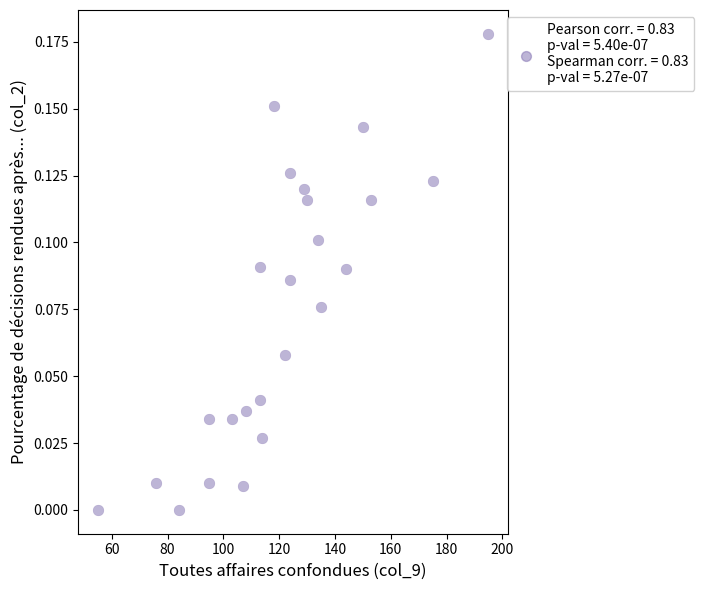

What is the range of X values (max minus min)?

140.0